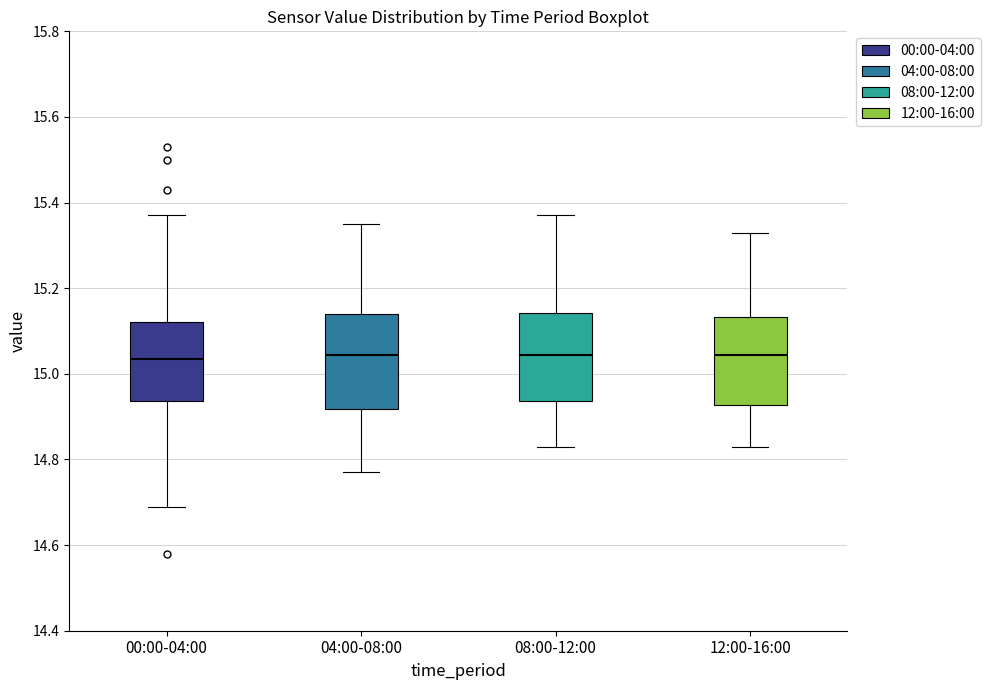

Reading left to right, read every box against the y-axis: the position of its median line, the range the box covers, and the ends of its whiskers. The values are not printed on the chart, so give them approximately, as read against the axis.

00:00-04:00: median 15.04, box 14.94 to 15.12, whiskers 14.70 to 15.38
04:00-08:00: median 15.04, box 14.92 to 15.14, whiskers 14.78 to 15.36
08:00-12:00: median 15.04, box 14.94 to 15.14, whiskers 14.84 to 15.38
12:00-16:00: median 15.04, box 14.92 to 15.14, whiskers 14.84 to 15.34